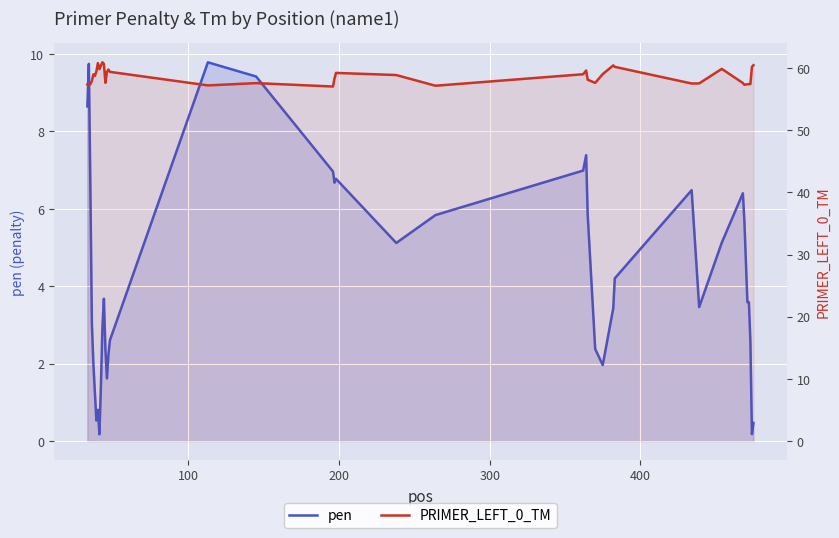

How many values in the pen series exceed 3?

24